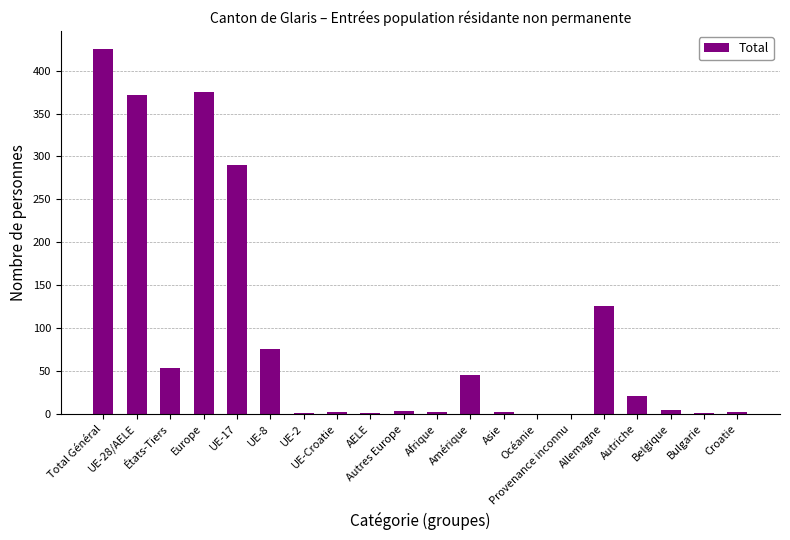

What is the sum of all values?

1806